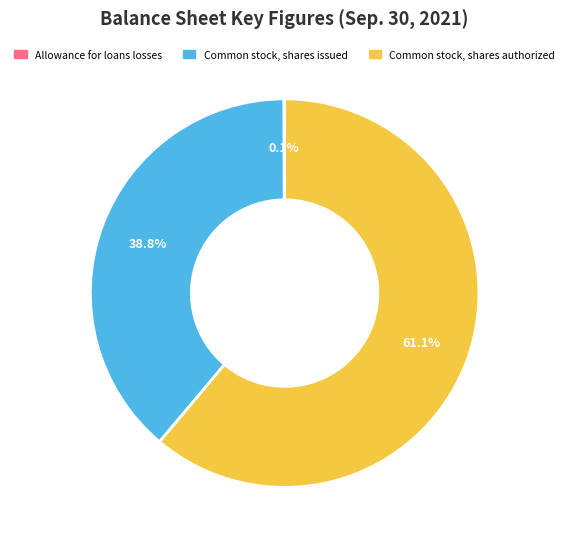

What is the largest slice in the pie chart?

Common stock, shares authorized